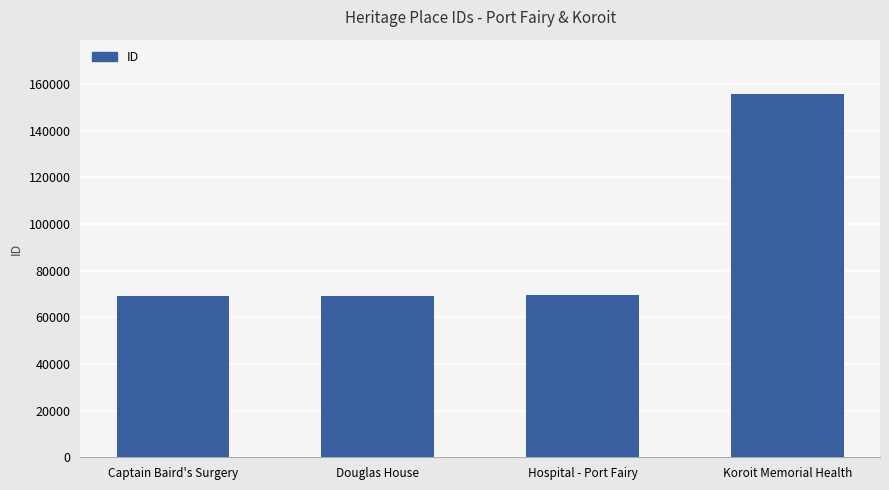

Between Douglas House and Koroit Memorial Health, which is larger?

Koroit Memorial Health